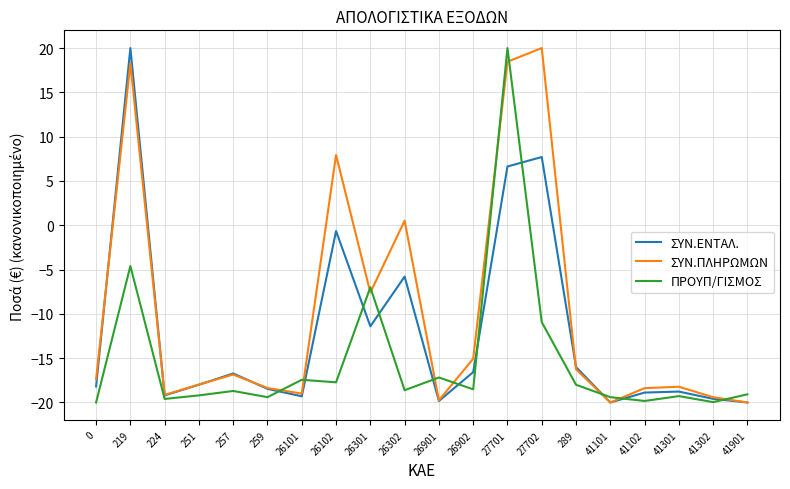

What is the difference between the second highest and minimum values in the ΠΡΟΥΠ/ΓΙΣΜΟΣ series?

15.4